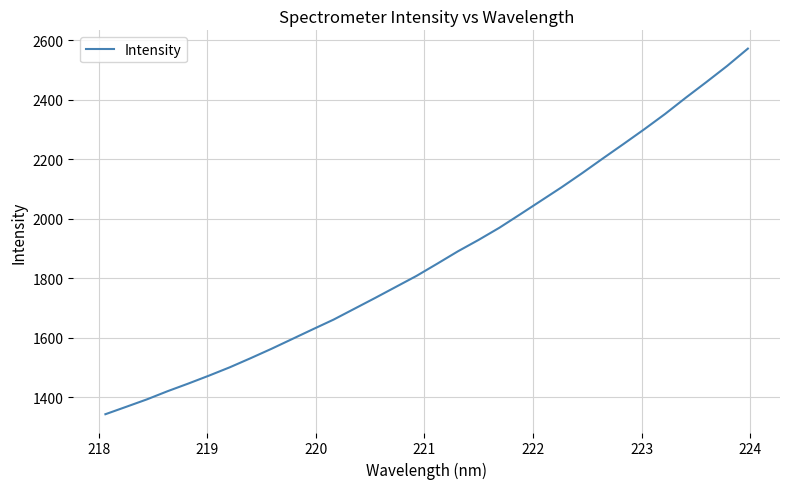

What is the minimum value shown in the chart?

1343.3